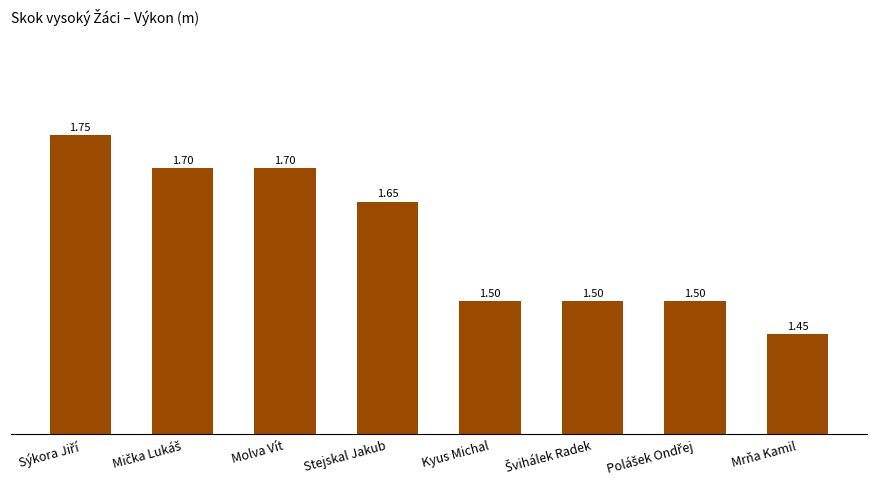

Does the chart contain any negative values?

No